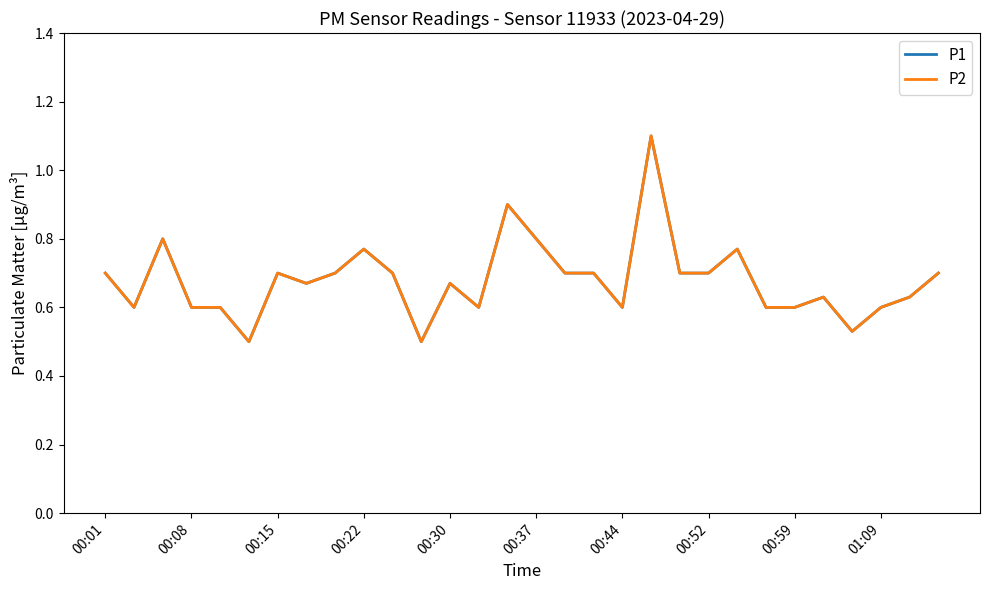

Does the chart have visible grid lines?

No